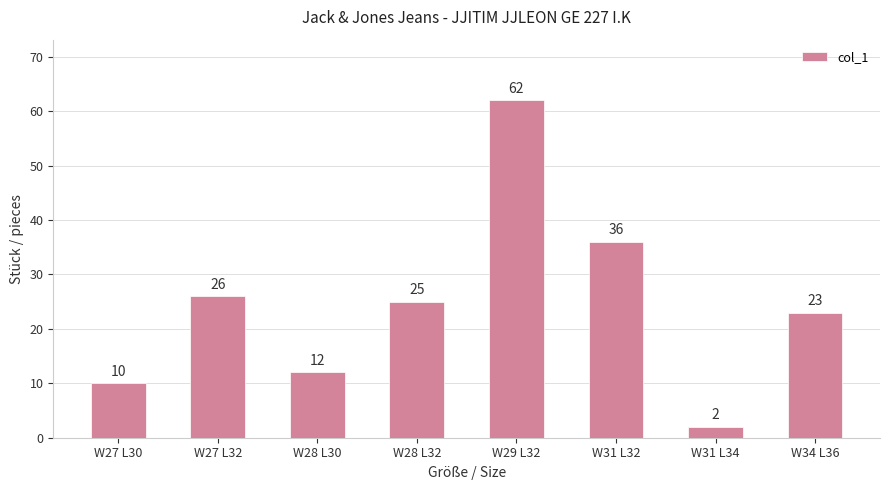

Does the chart contain any negative values?

No